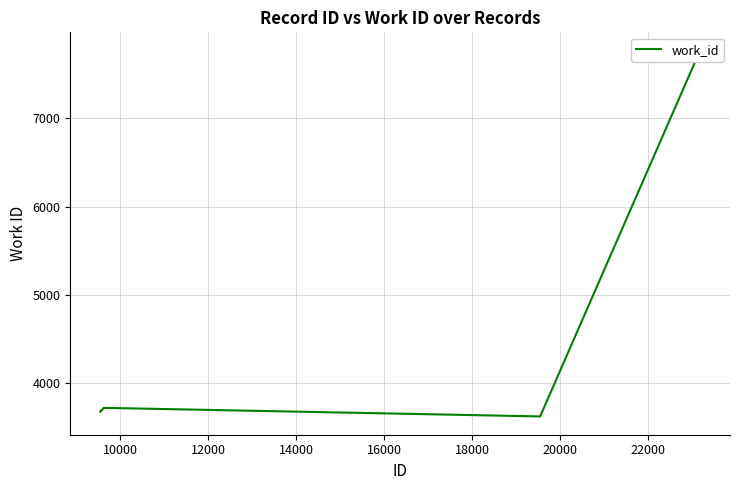

What is the label of the 9th point from the right?

10000